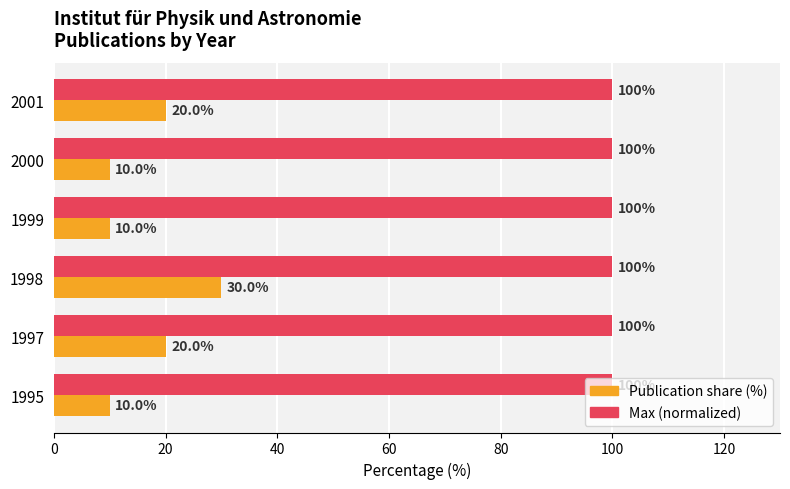

Count the number of data series in this chart.

2